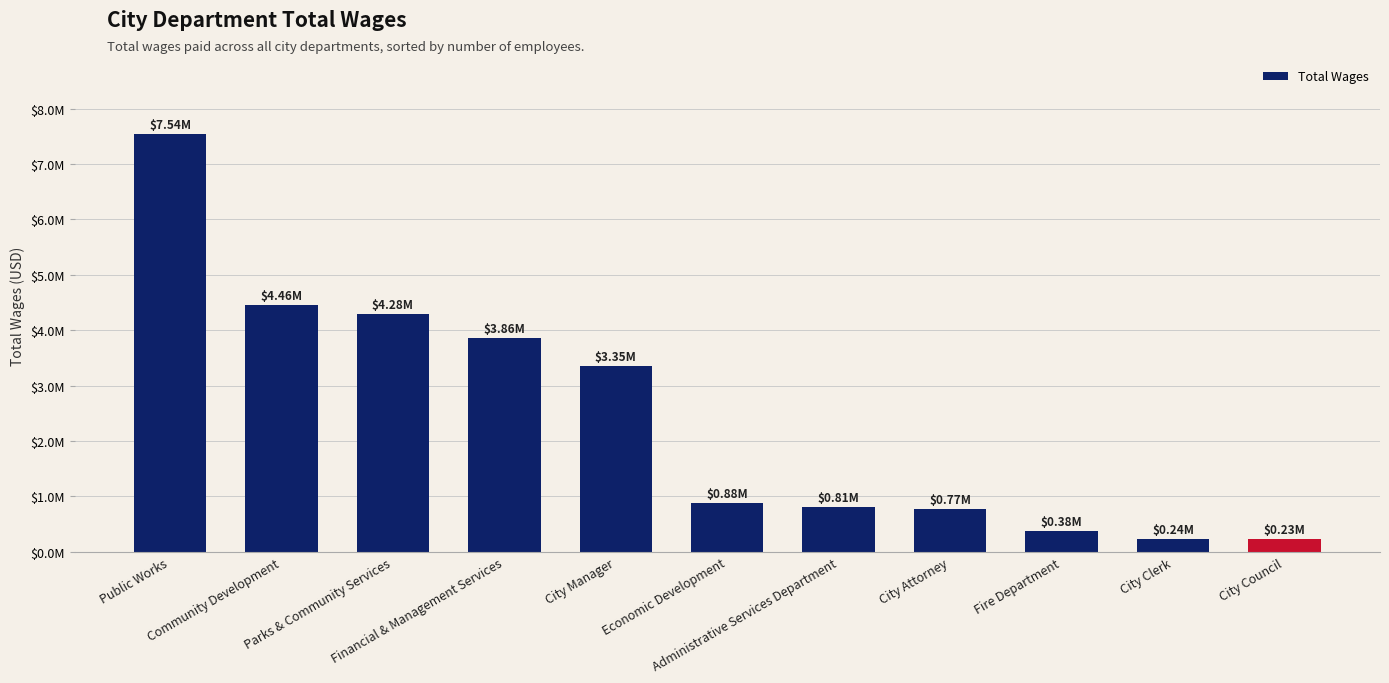

What is the change in value from Community Development to Financial & Management Services?

-590500